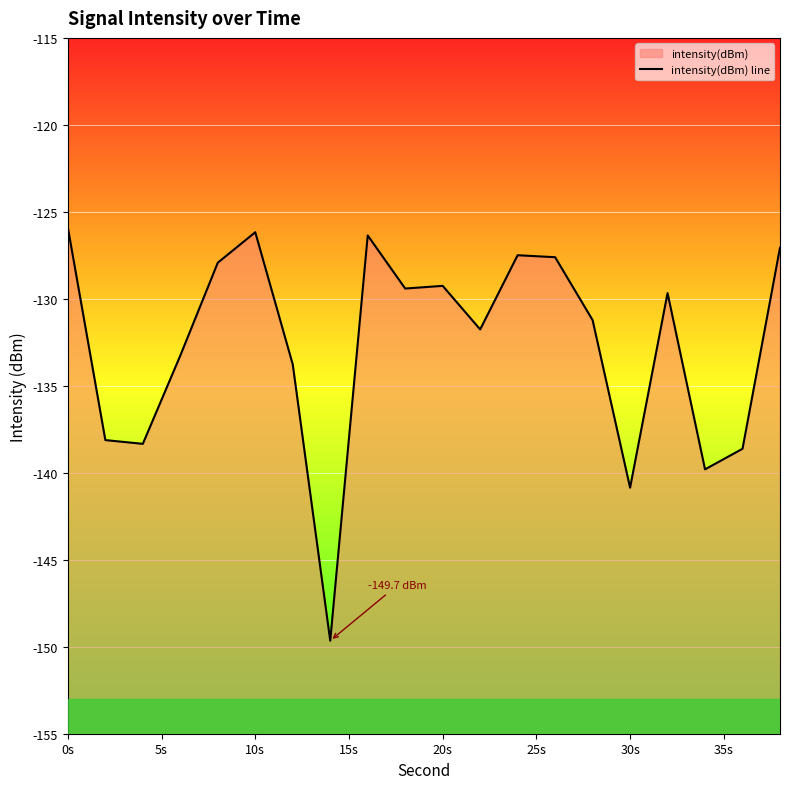

What is the value of the 2nd point from the left?

-138.1